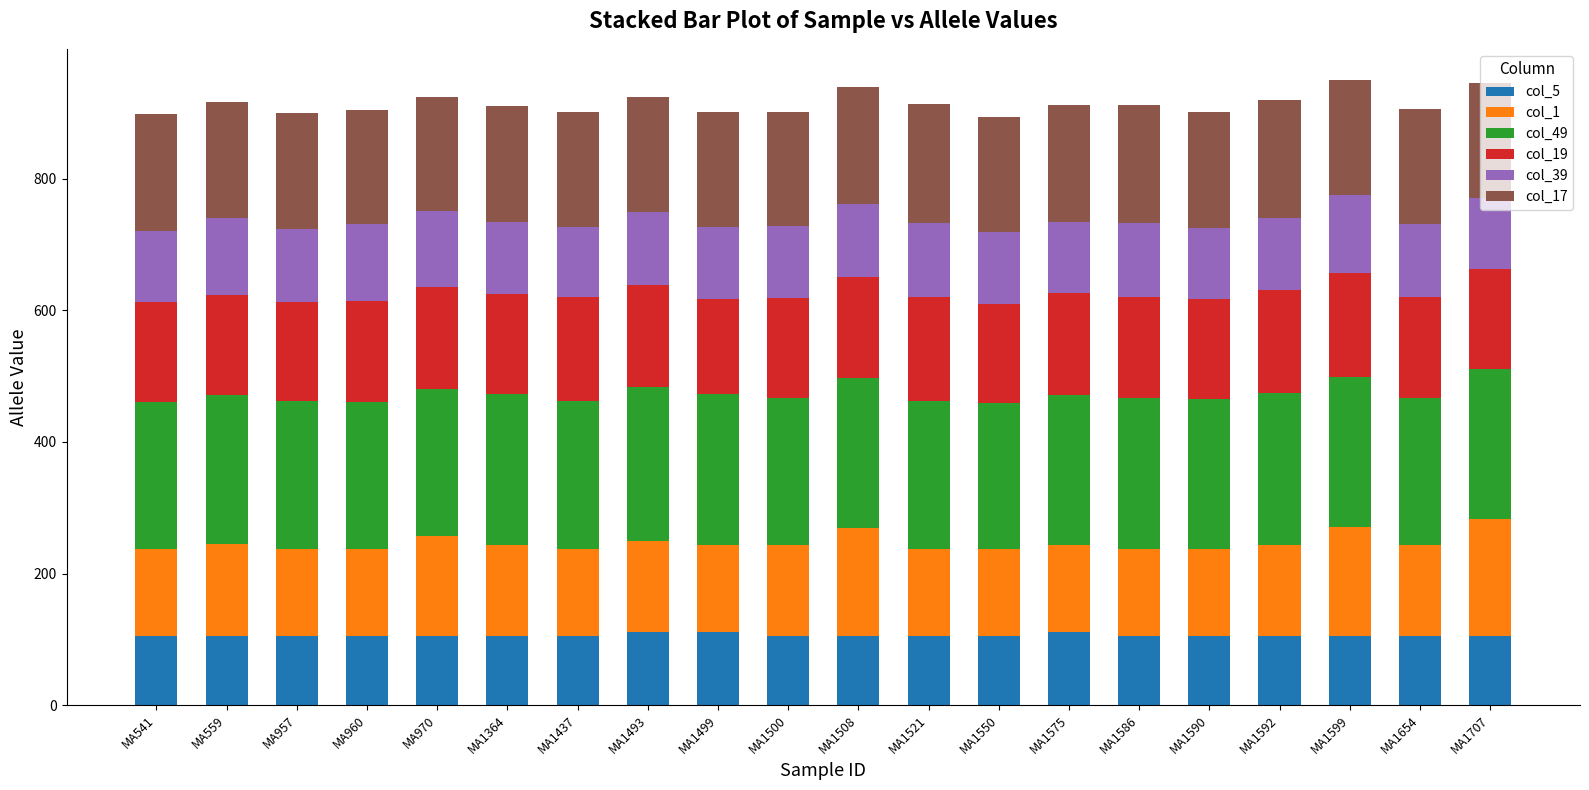

What is the total value across all series at MA1586?

912